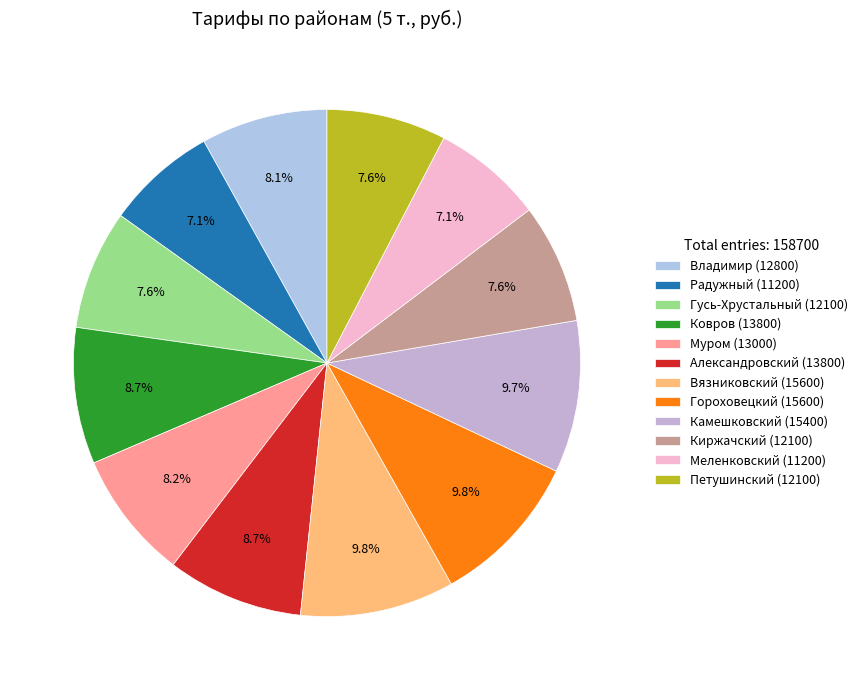

What percentage is NOT represented by Меленковский?

92.9%